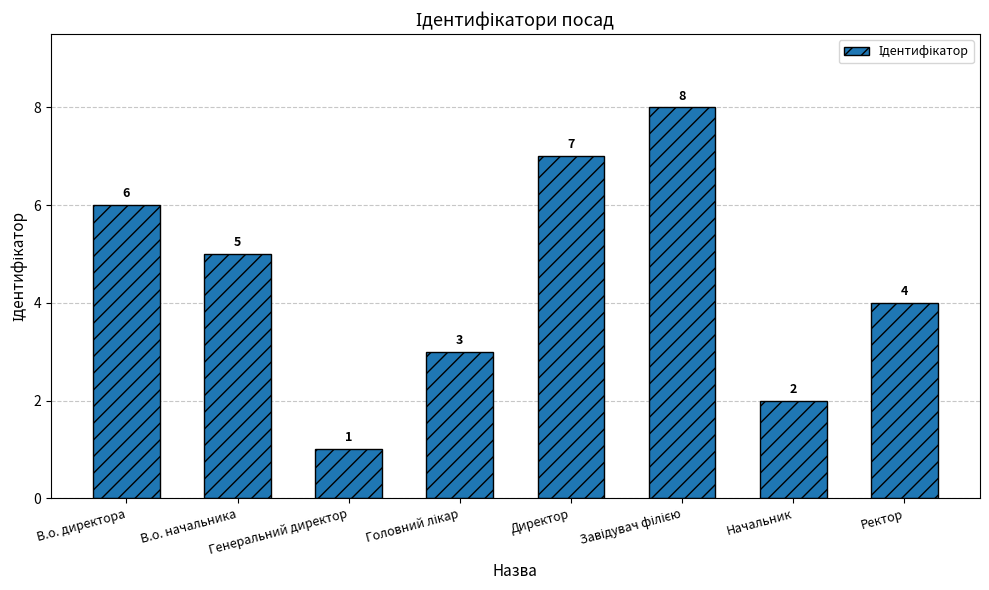

What is the difference between the maximum and minimum values?

7